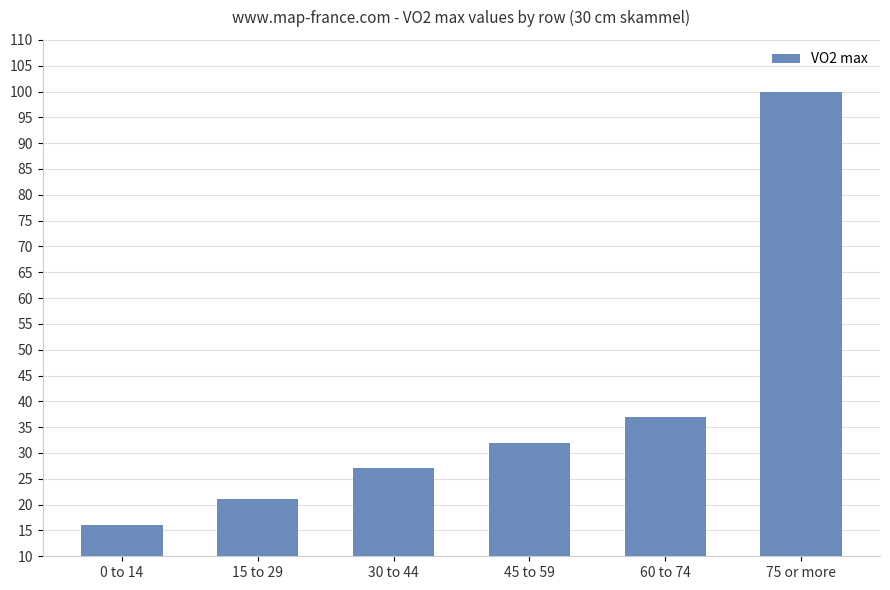

At which category does the chart reach its minimum across all series?

0 to 14